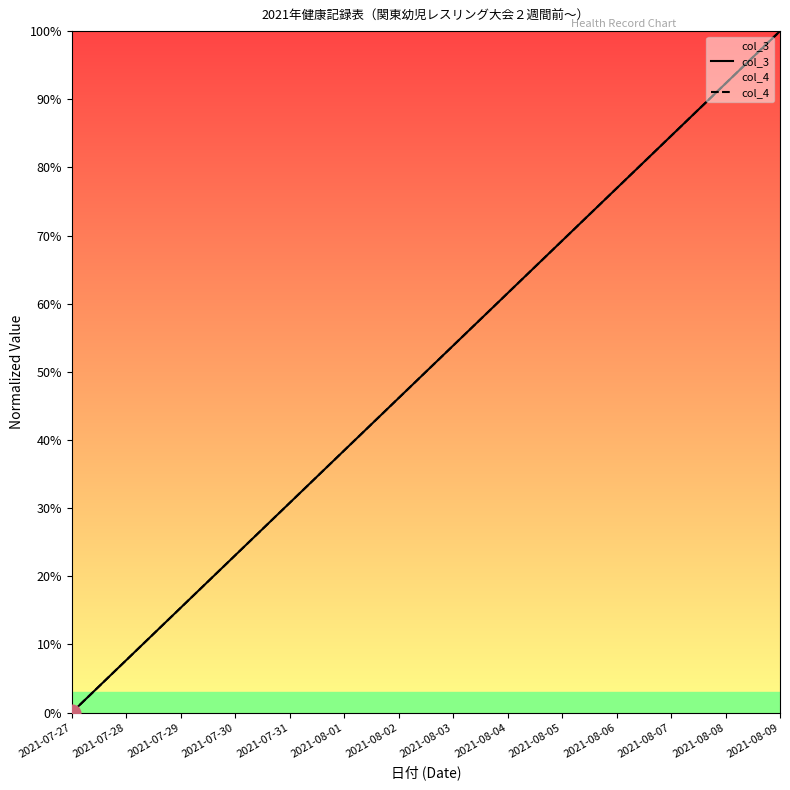

The value of col_3 at 2021-08-09 is 100.0. True or false?

True